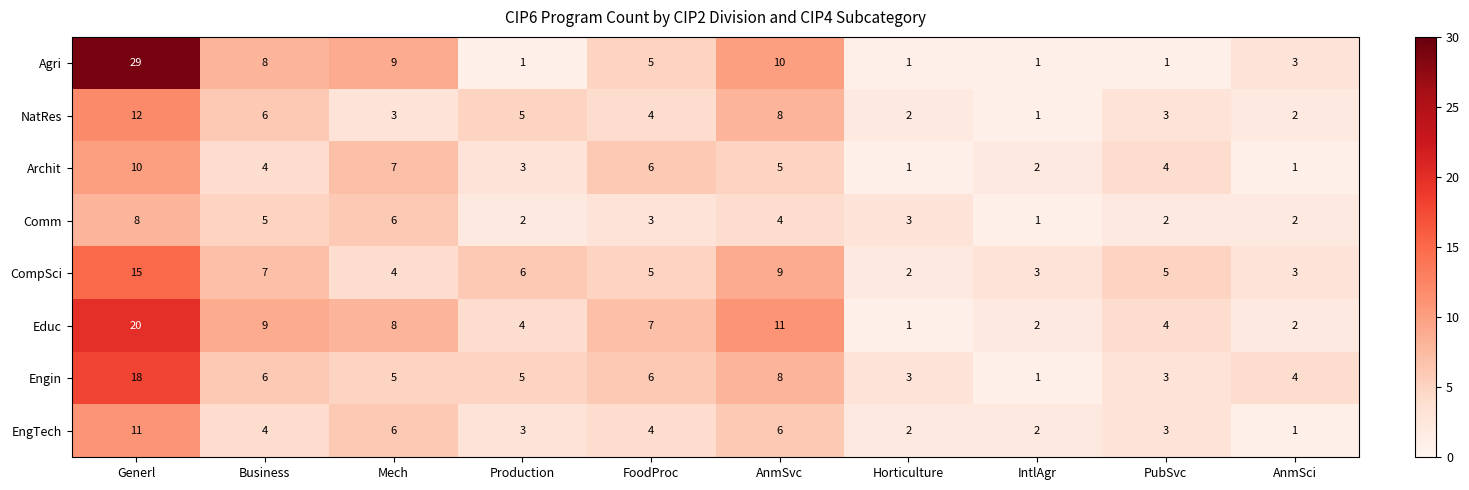

Is the value of EngTech at Production greater than the value of Agri at IntlAgr?

Yes